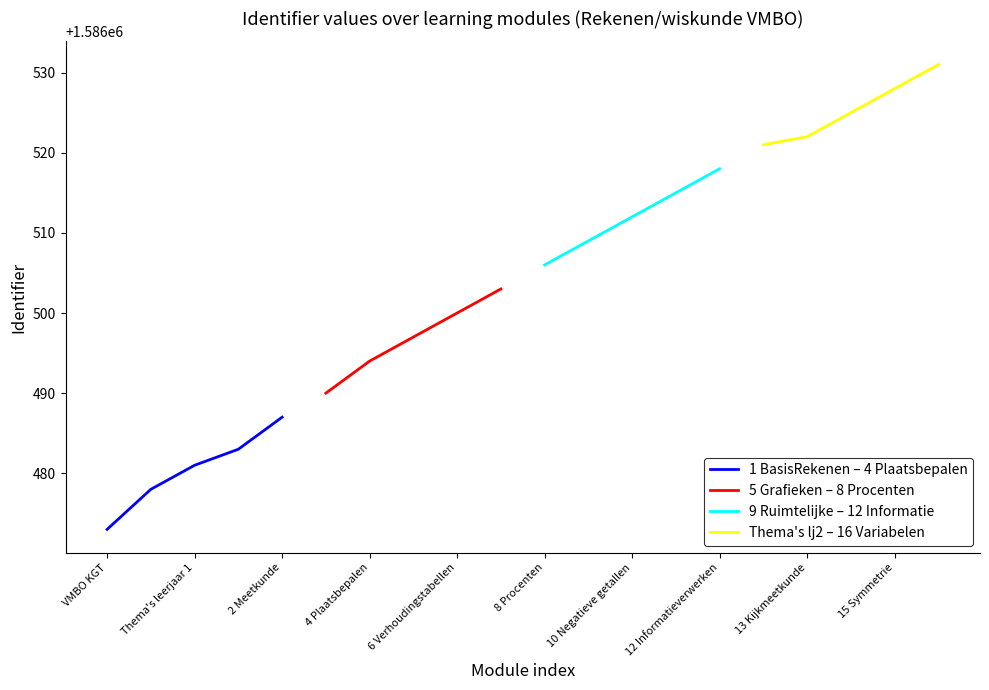

At which label does 1 BasisRekenen – 4 Plaatsbepalen reach its peak?

2 Meetkunde